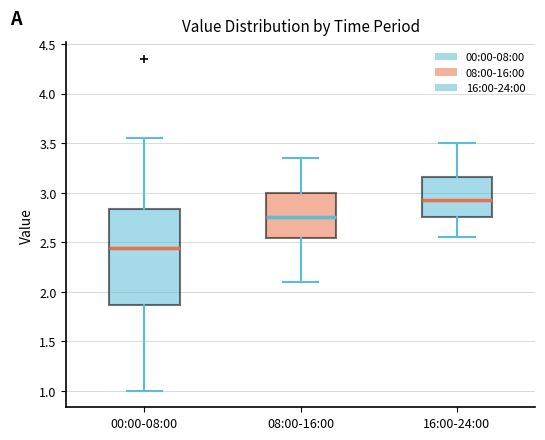

Reading left to right, transcribe this box plot: for each box, give where its median line is, the range the box spans, and where its two whiskers end, as read against the y-axis. The values are not printed on the chart, so give them approximately, as read against the axis.

00:00-08:00: median 2.45, box 1.85 to 2.85, whiskers 1.00 to 3.55
08:00-16:00: median 2.75, box 2.55 to 3.00, whiskers 2.10 to 3.35
16:00-24:00: median 2.95, box 2.75 to 3.15, whiskers 2.55 to 3.50